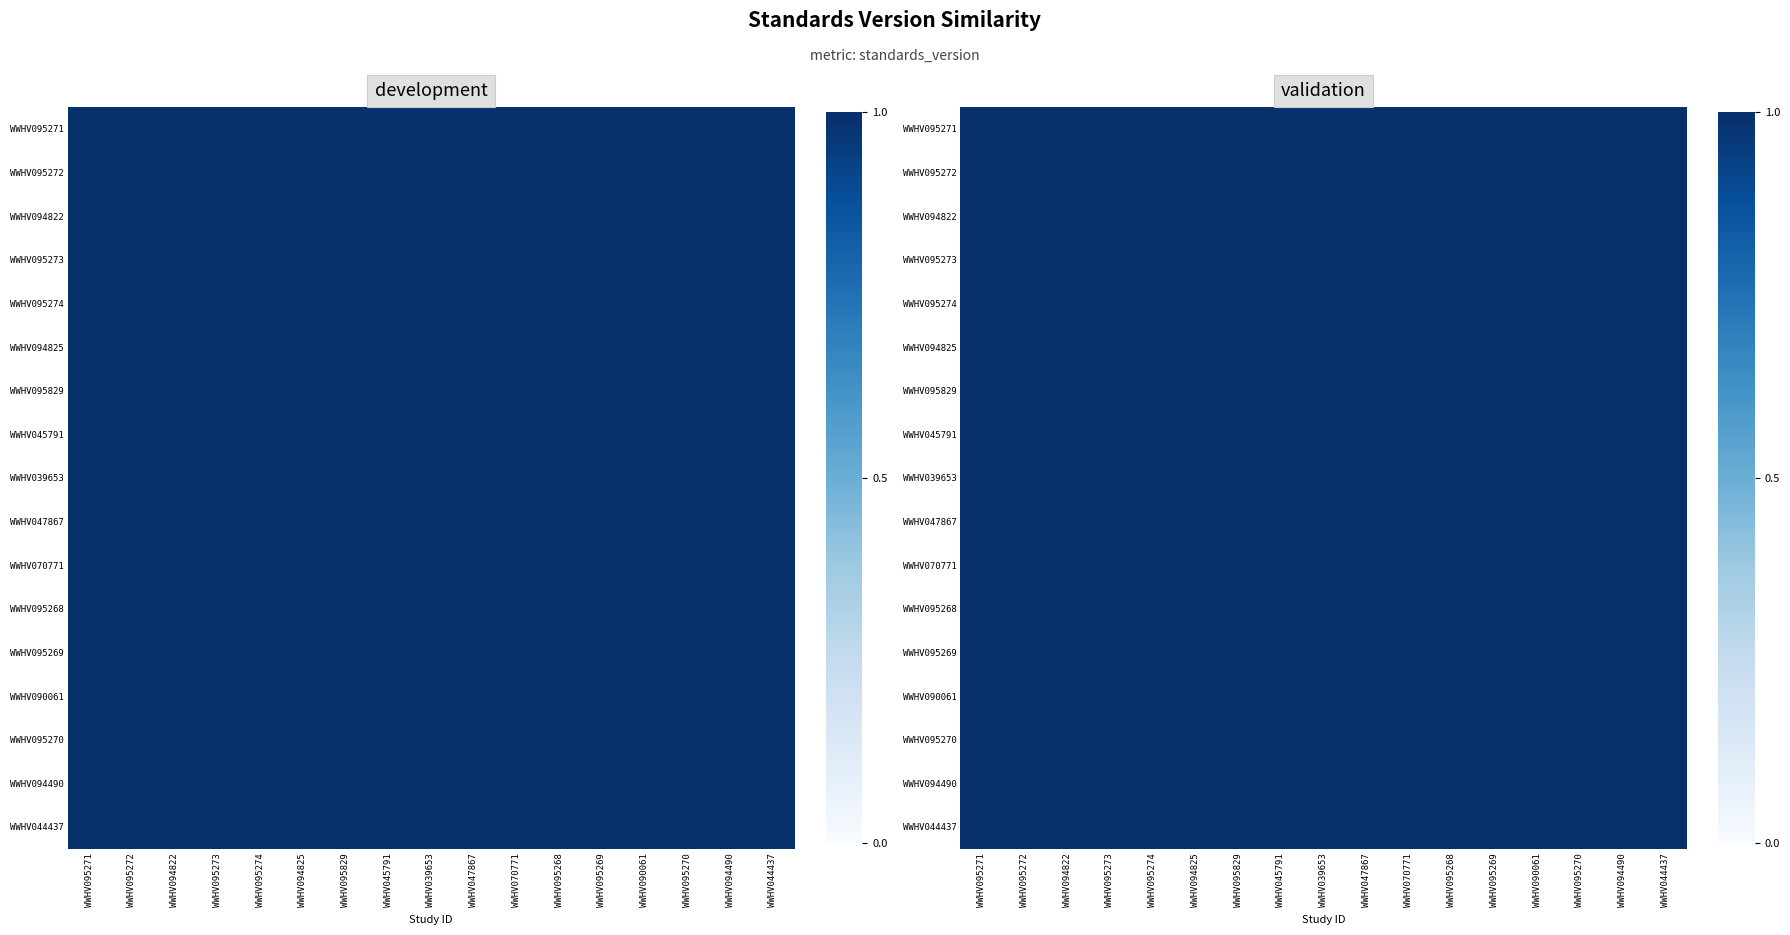

Where is WWHV090061 nearest to the value 1?

WWHV045791